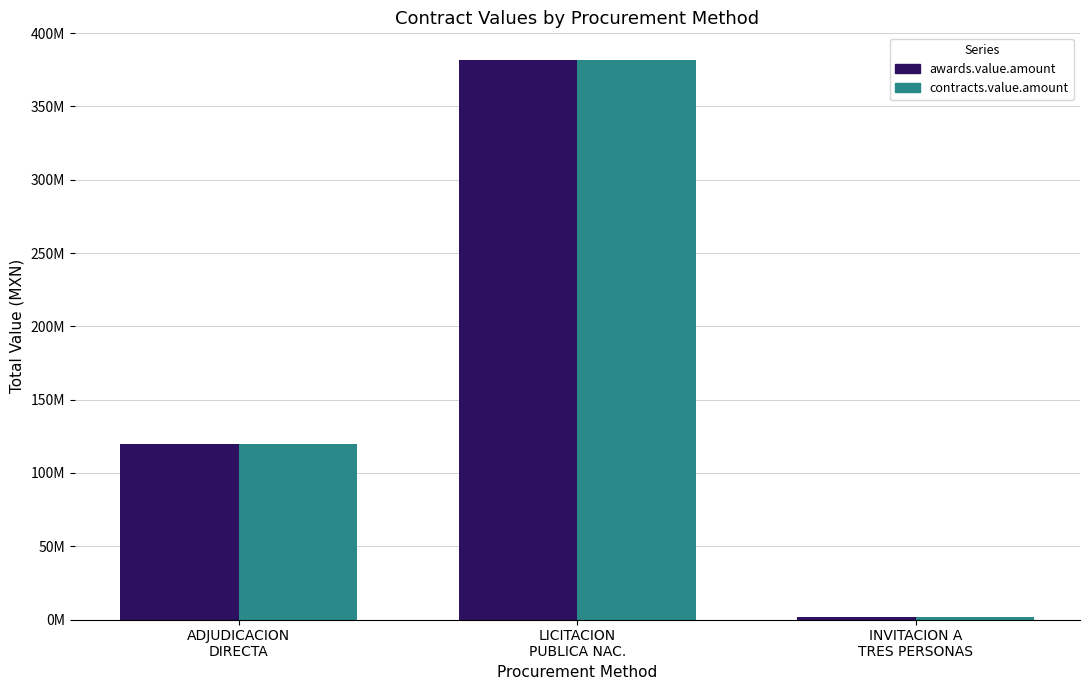

What is the greatest value displayed?

381456922.0